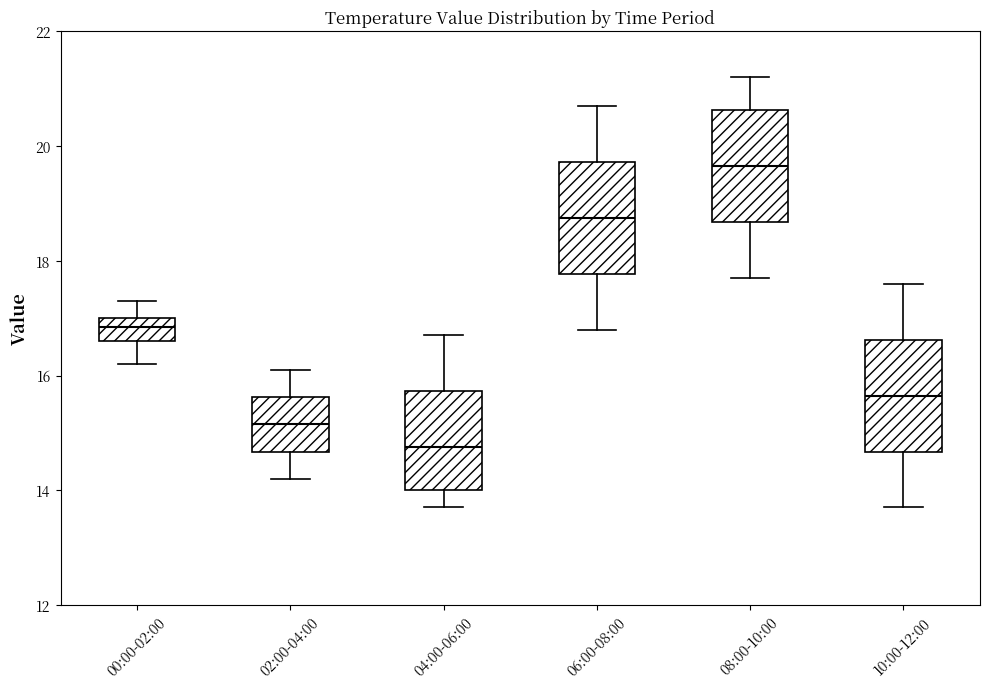

Reading left to right, read every box against the y-axis: the position of its median line, the range the box covers, and the ends of its whiskers. The values are not printed on the chart, so give them approximately, as read against the axis.

00:00-02:00: median 16.8, box 16.6 to 17.0, whiskers 16.2 to 17.4
02:00-04:00: median 15.2, box 14.6 to 15.6, whiskers 14.2 to 16.2
04:00-06:00: median 14.8, box 14.0 to 15.8, whiskers 13.8 to 16.8
06:00-08:00: median 18.8, box 17.8 to 19.8, whiskers 16.8 to 20.8
08:00-10:00: median 19.6, box 18.6 to 20.6, whiskers 17.8 to 21.2
10:00-12:00: median 15.6, box 14.6 to 16.6, whiskers 13.8 to 17.6